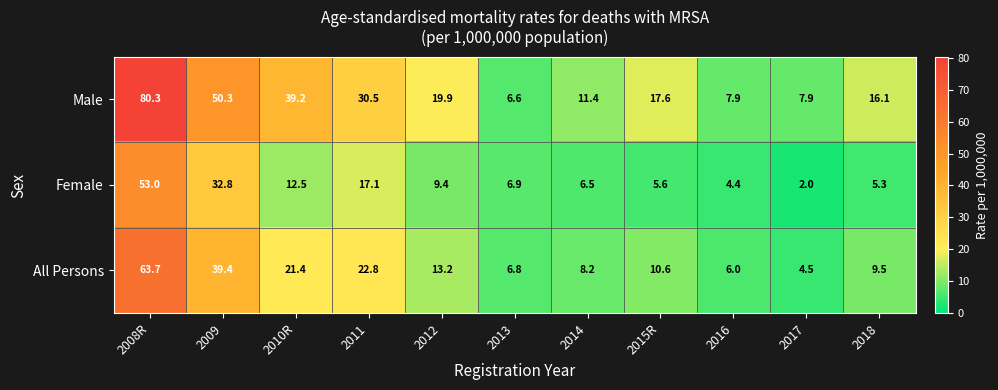

What is the spread (max minus min) of values at 2010R?

26.7